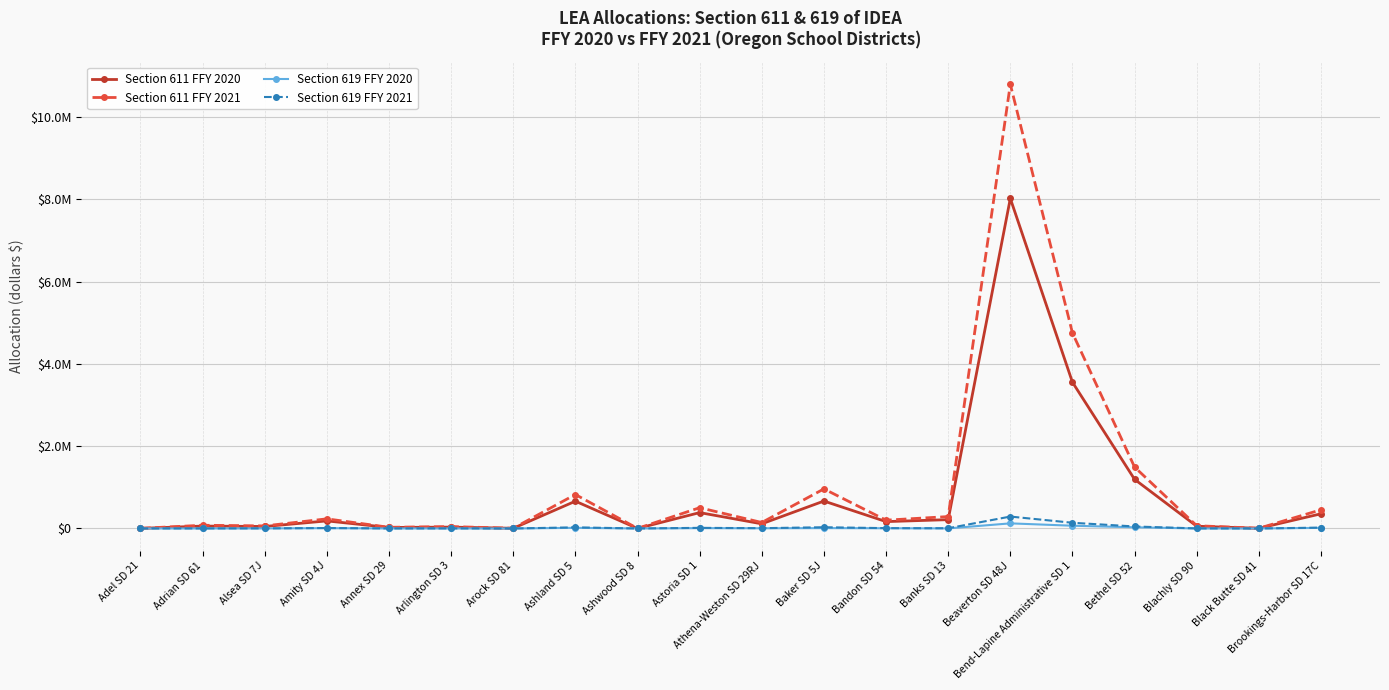

What is the difference between the highest and lowest values at Astoria SD 1?

496202.5